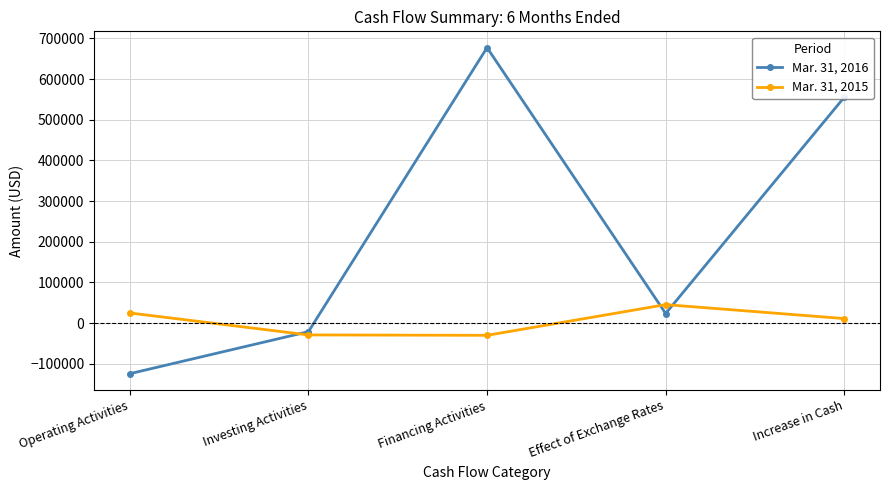

What is the label of the 2nd point from the left?

Investing Activities